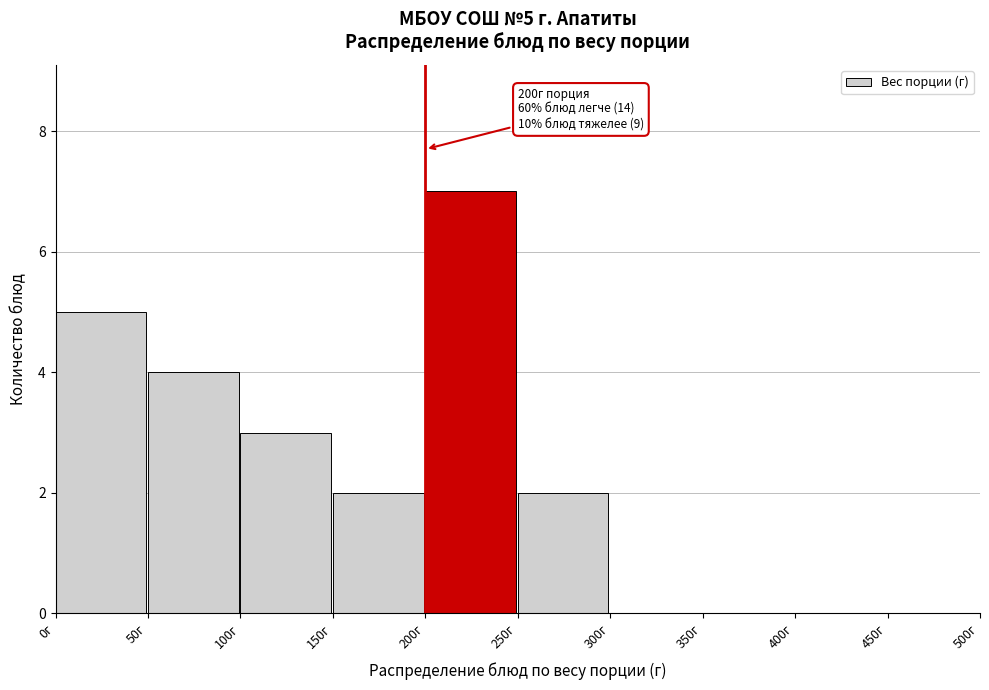

Over which range of the x-axis is the bar tallest?

200 to 250